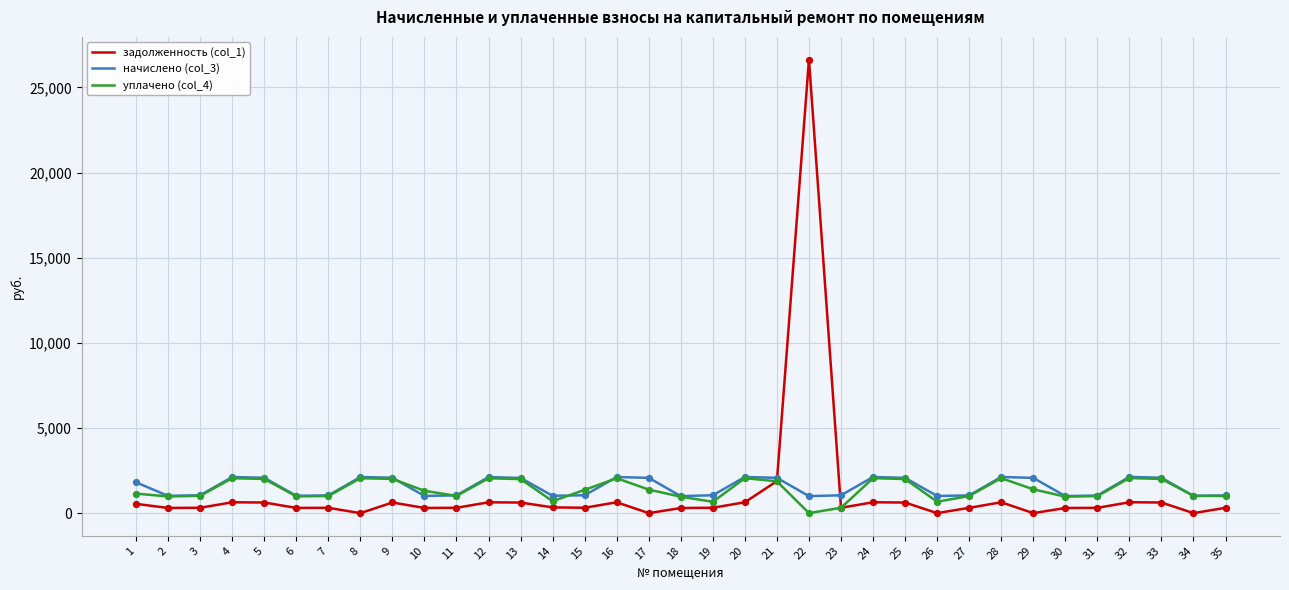

Is the value of уплачено (col_4) at 14 greater than the value of задолженность (col_1) at 27?

Yes